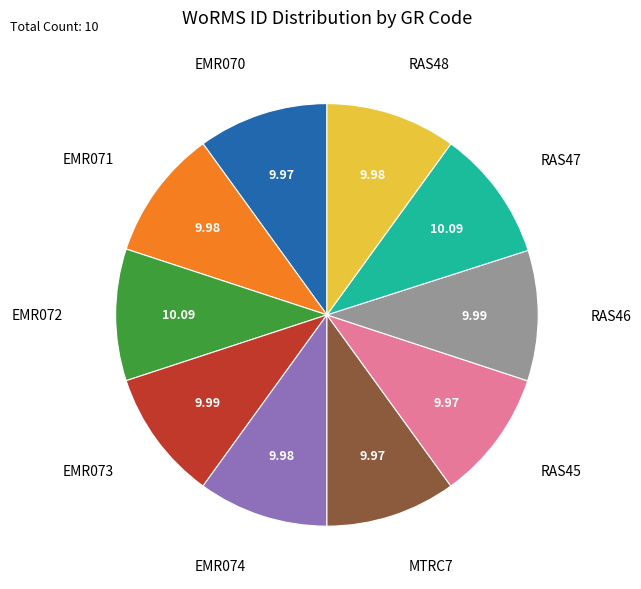

The EMR071 slice represents 1% of the pie. True or false?

False